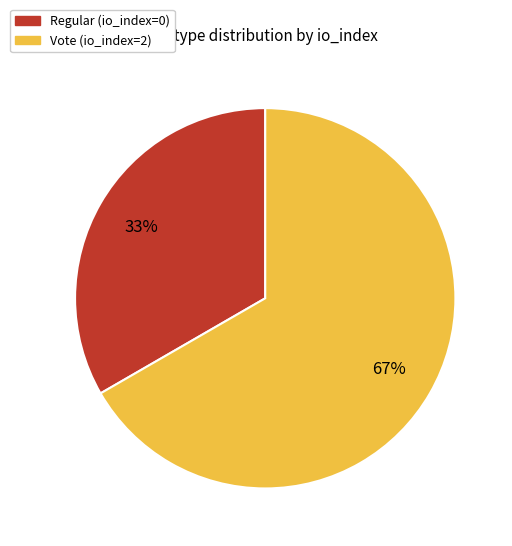

Which slice is the smallest?

Regular (io_index=0)